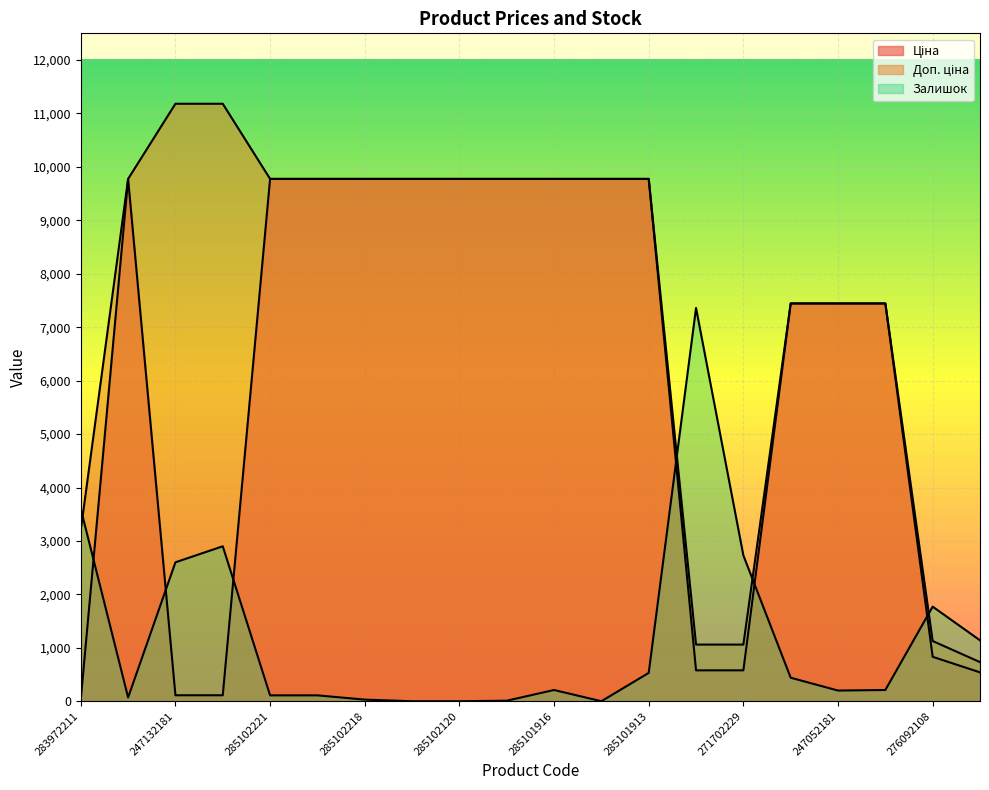

What position from the left is 247132180?

4